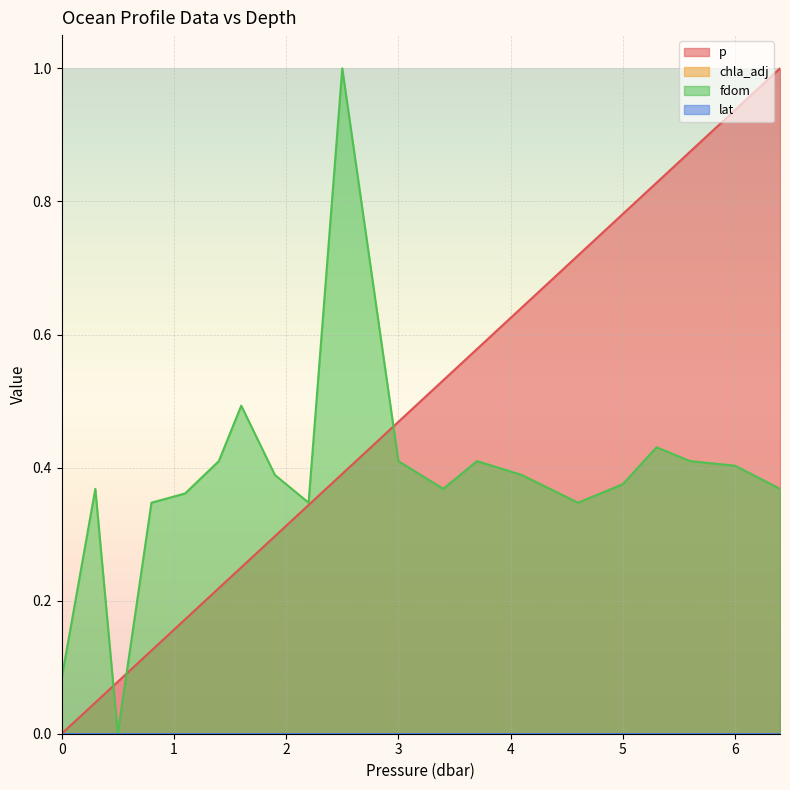

True or false: p has more than 1 interior local peaks.

False